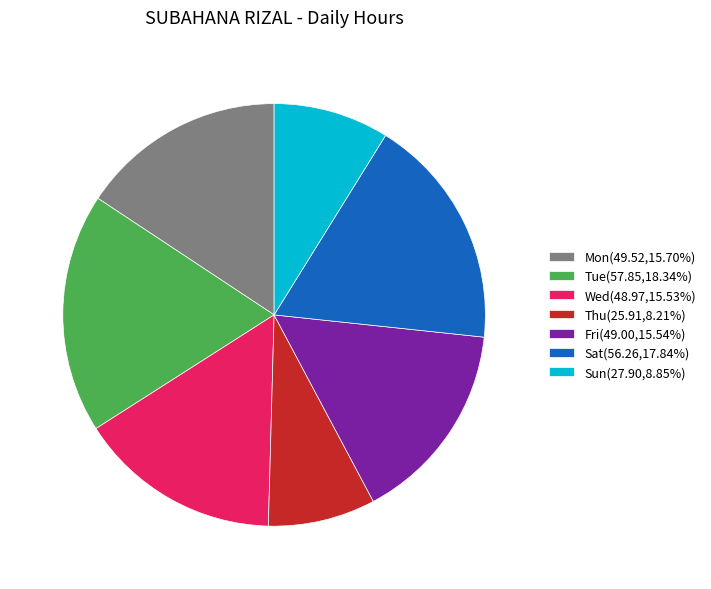

Approximately how many times larger is the value at Thu(25.91,8.21%) compared to Sun(27.90,8.85%)?

0.9